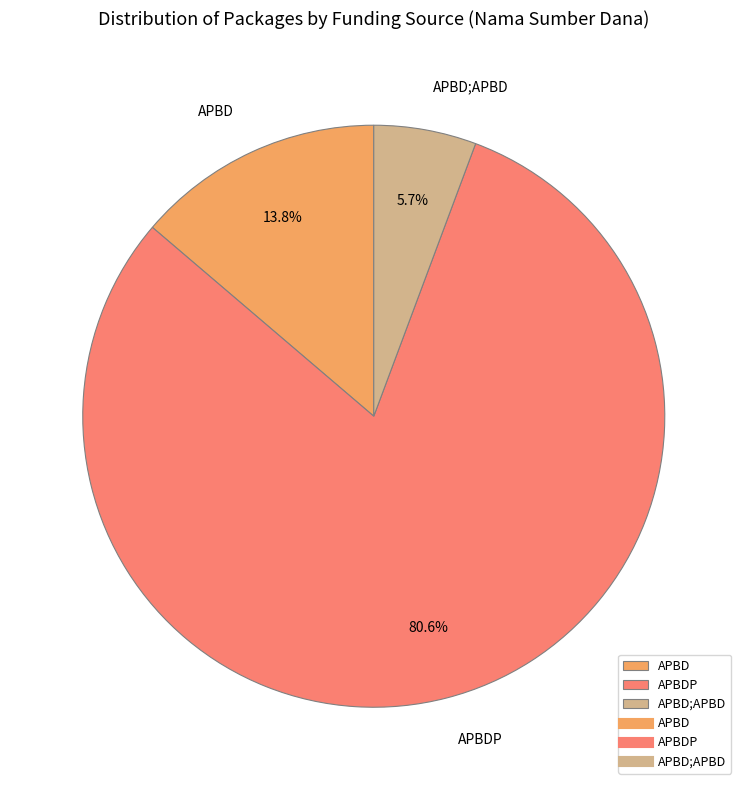

Count the number of slices in the pie.

3